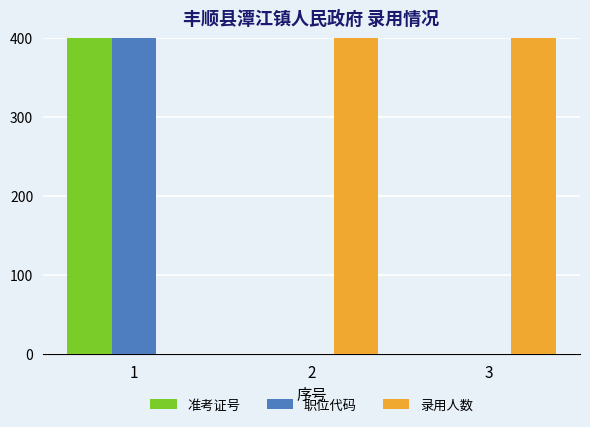

What is the maximum value shown in the chart?

400.0